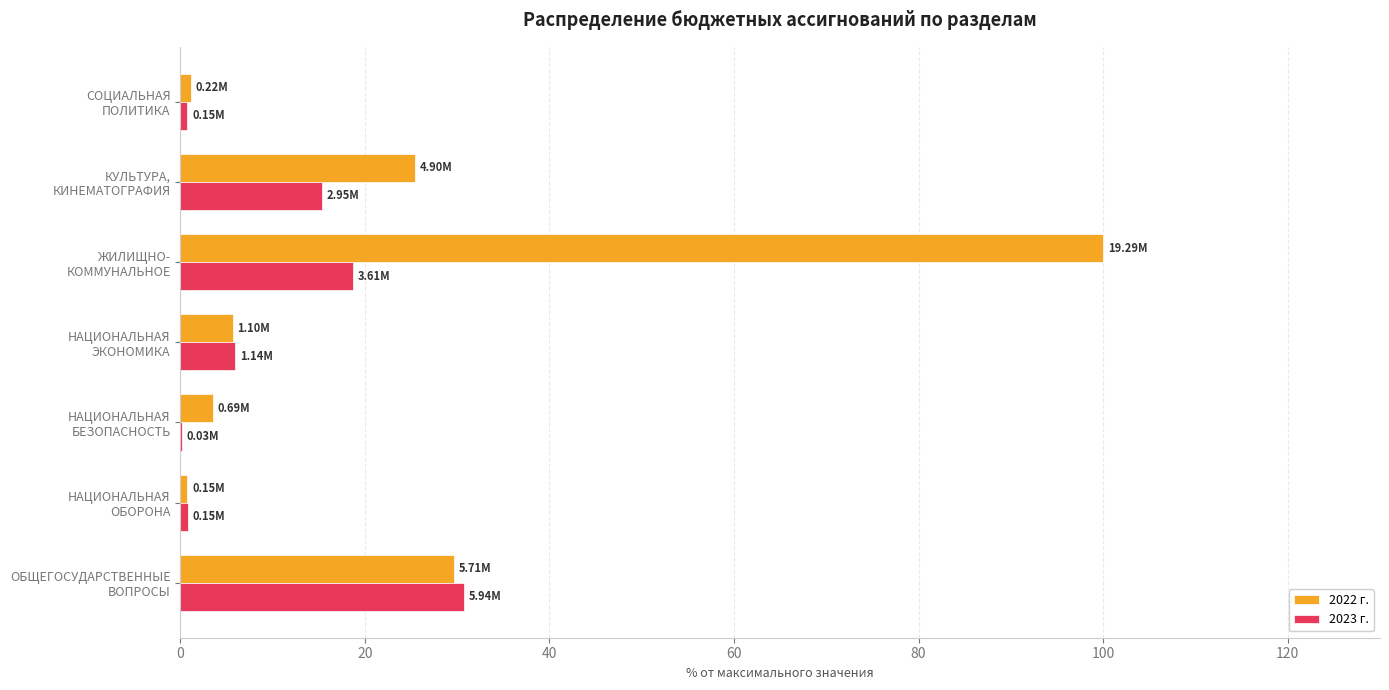

Which series has the largest total across all categories?

2022 г.